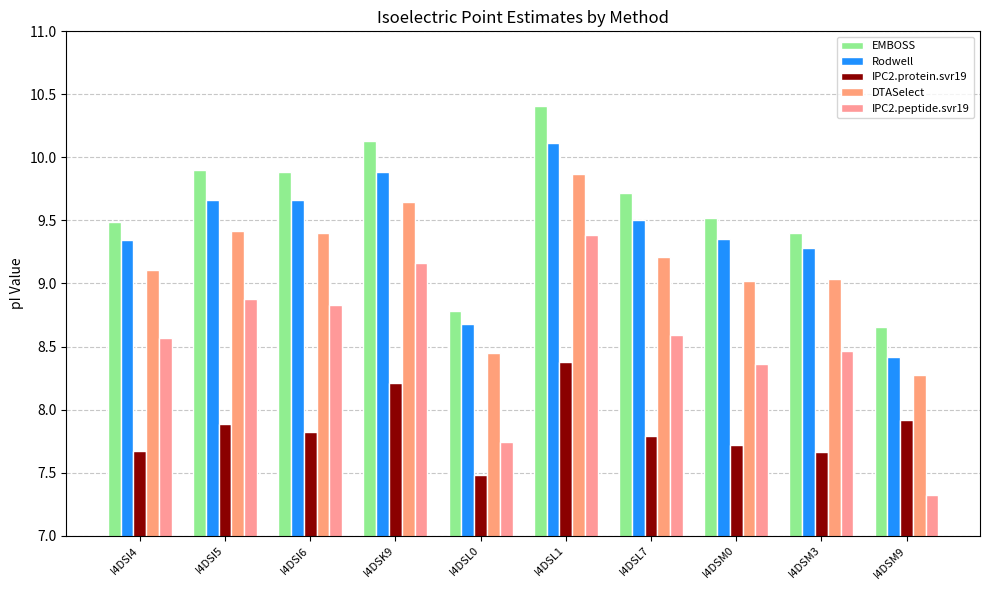

At which label does IPC2.protein.svr19 reach its minimum?

I4DSL0